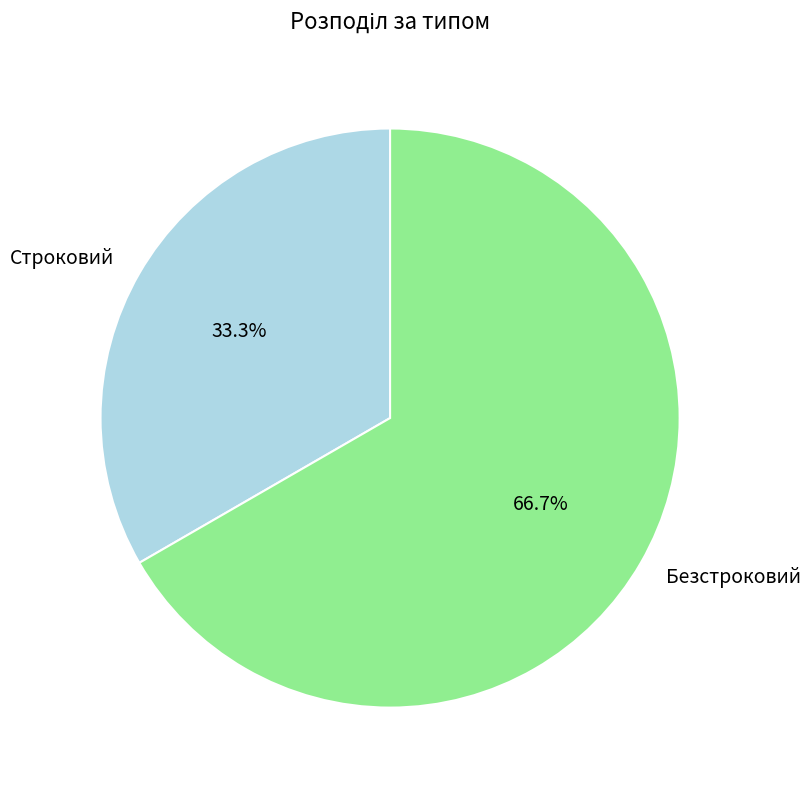

What portion of the pie excludes Безстроковий?

33.3%